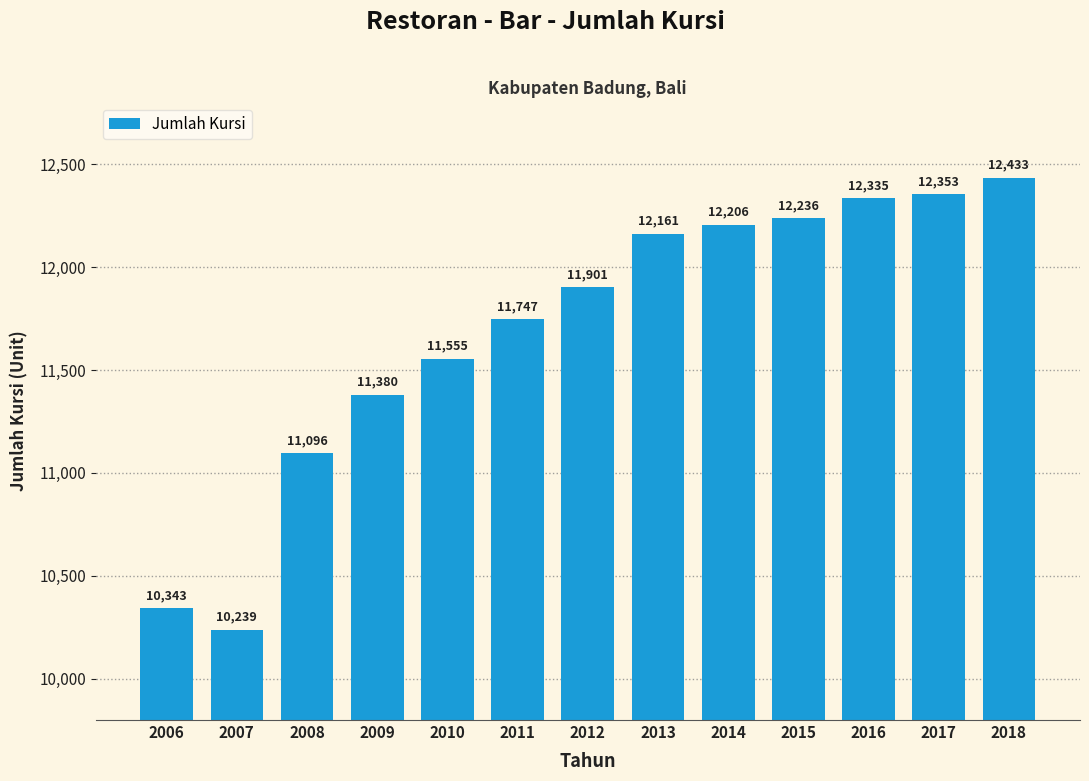

Reading right to left, extract all data points from this chart.

2018=12433	2017=12353	2016=12335	2015=12236	2014=12206	2013=12161	2012=11901	2011=11747	2010=11555	2009=11380	2008=11096	2007=10239	2006=10343